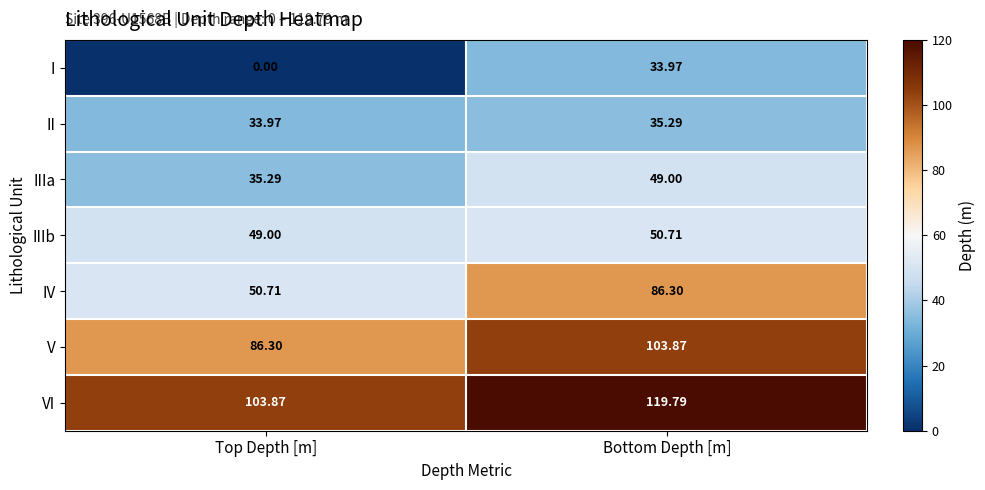

At which label is IIIa closest to 42?

Top Depth [m]